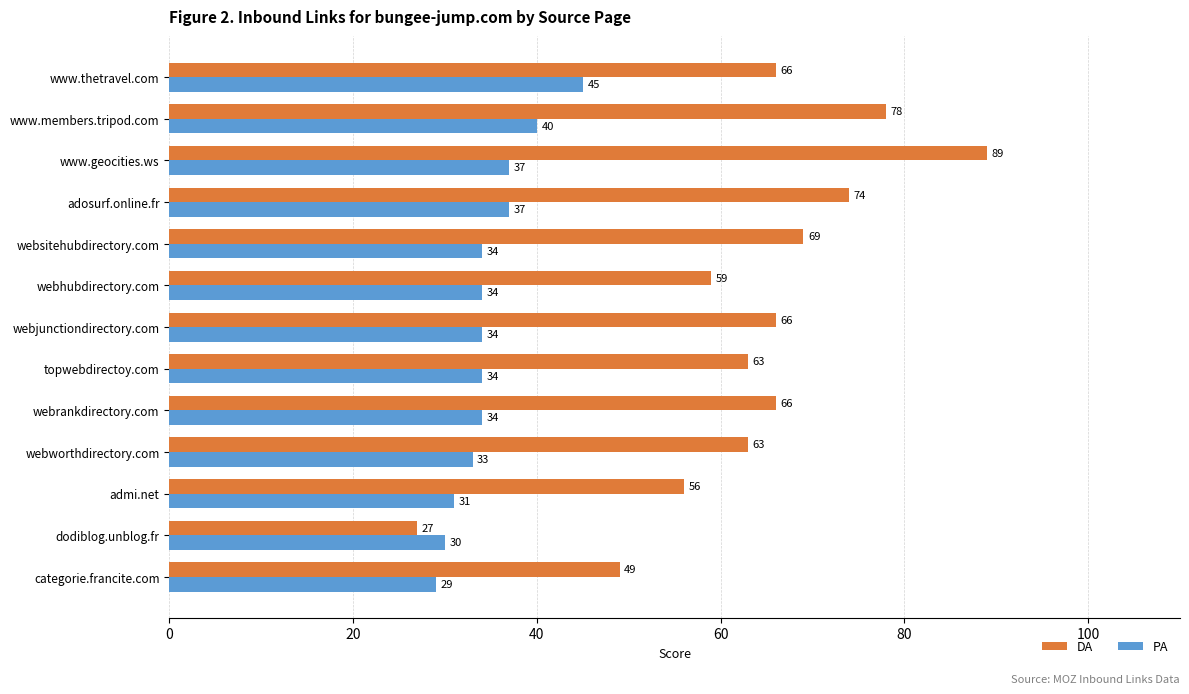

How many data points in PA are less than 34?

4